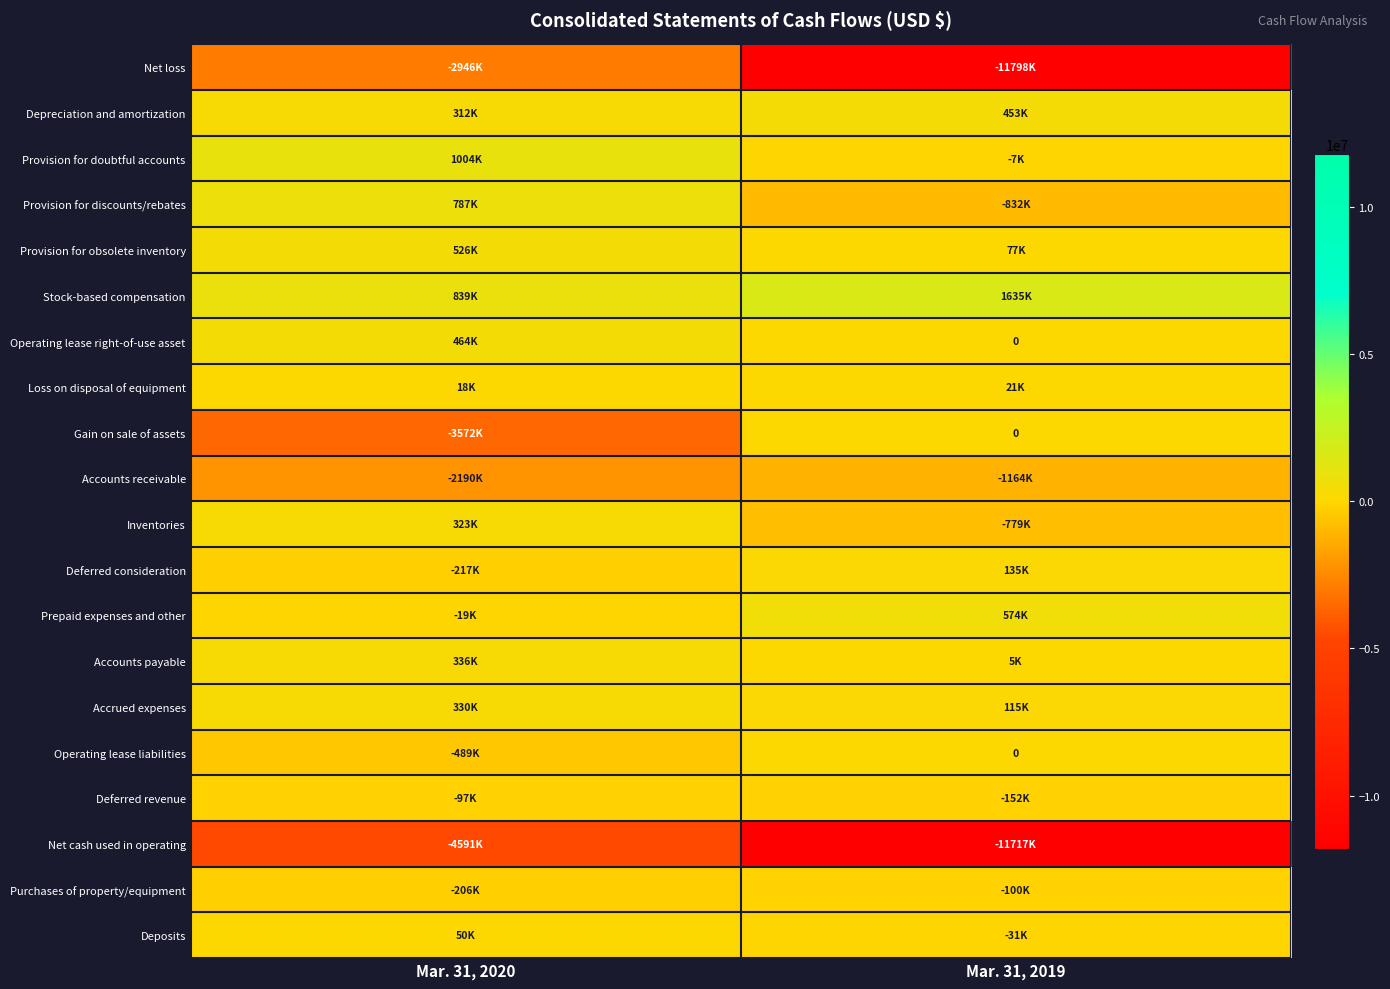

Which series has the widest spread of values?

Net loss